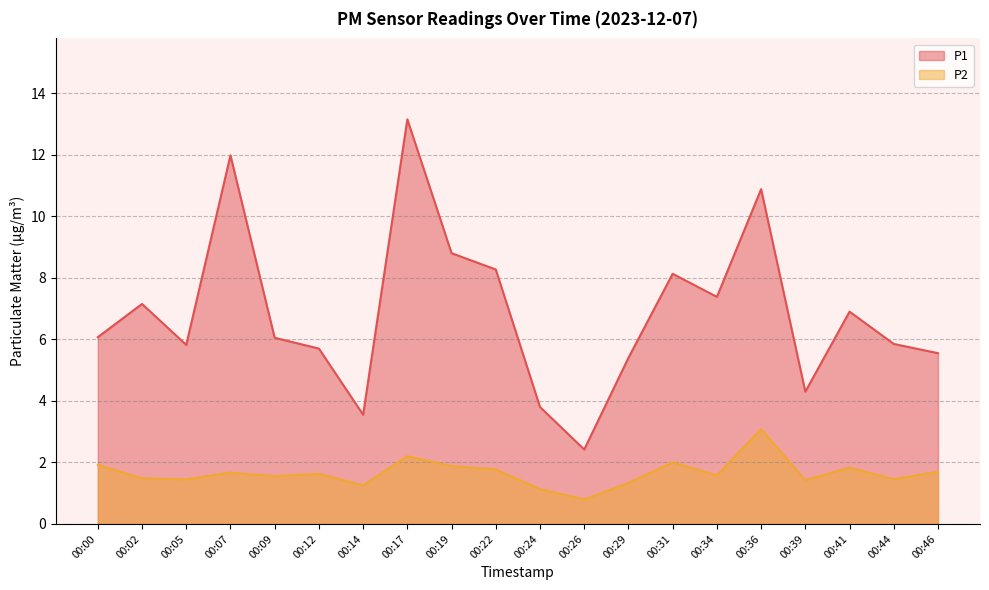

Between 00:24 and 00:39, which is larger?

00:39